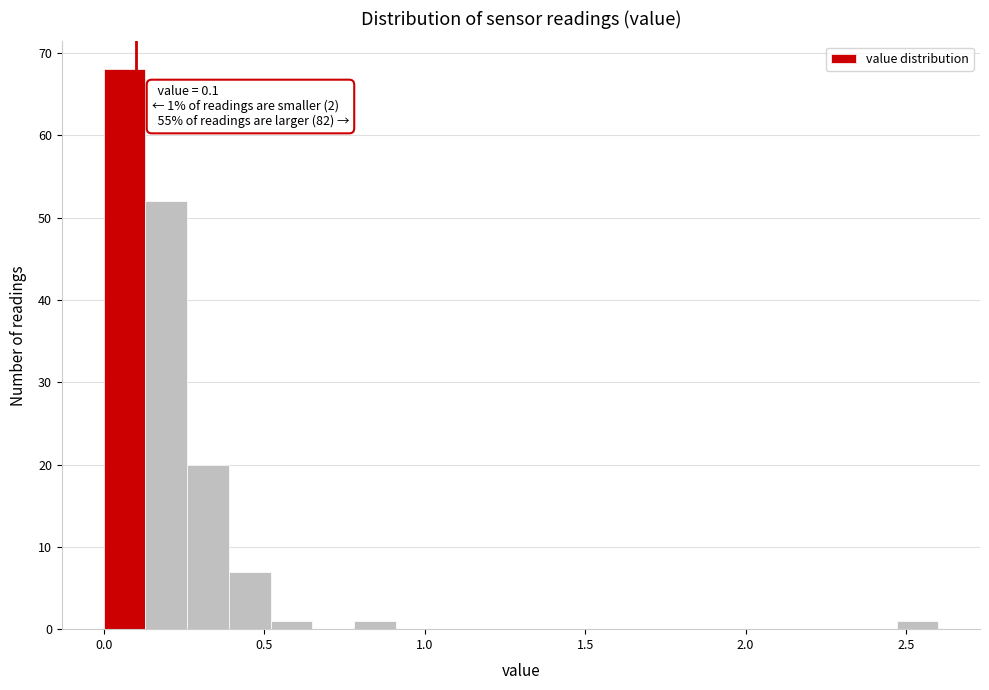

Around what value on the x-axis is the tallest bar? Give the approximate position of its centre, as read against the axis.

0.05